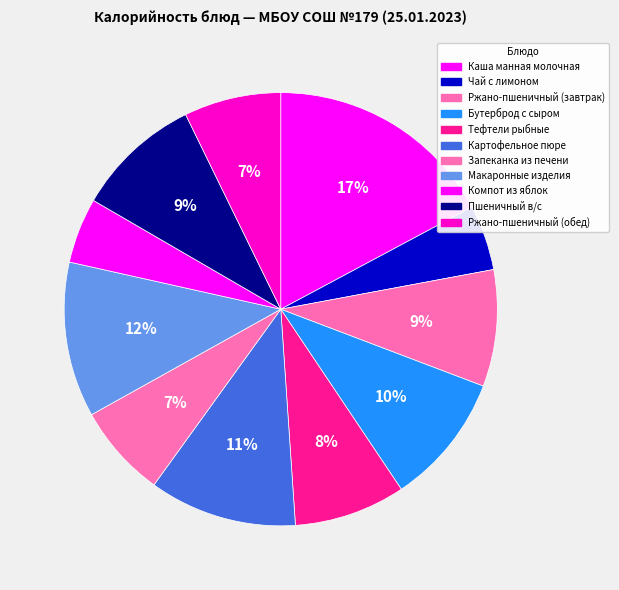

How many segments does this pie chart have?

11